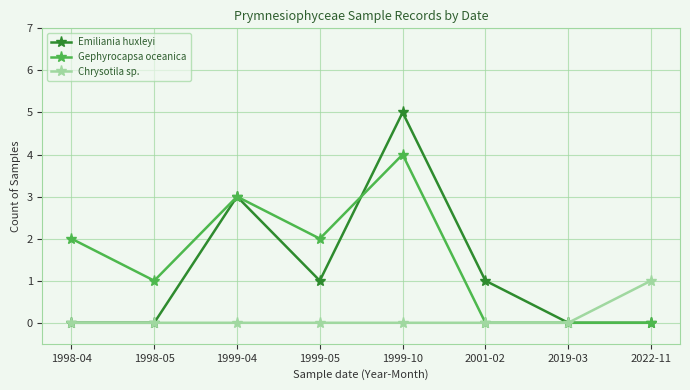

Does the chart display data point markers on the line(s)?

Yes